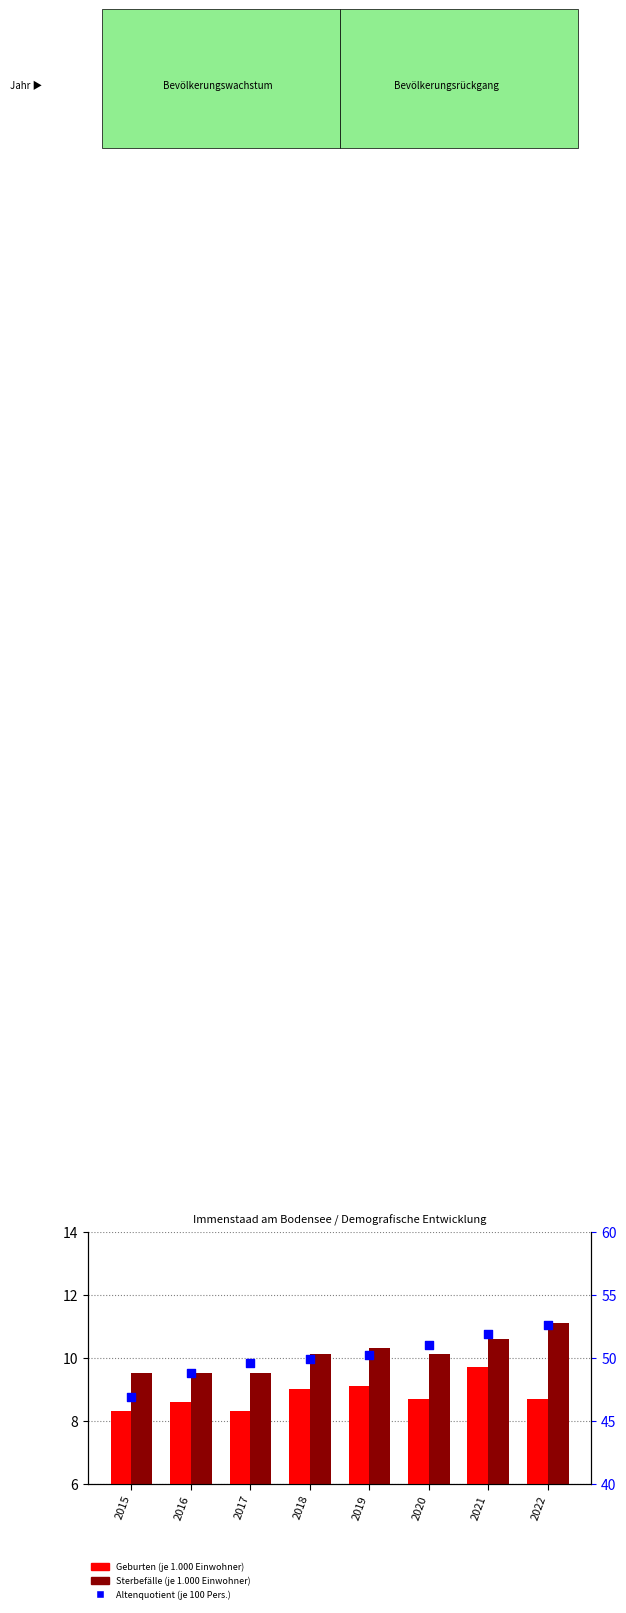

What are all the series names shown in the legend?

Geburten (je 1.000), Sterbefälle (je 1.000), Altenquotient (je 100)